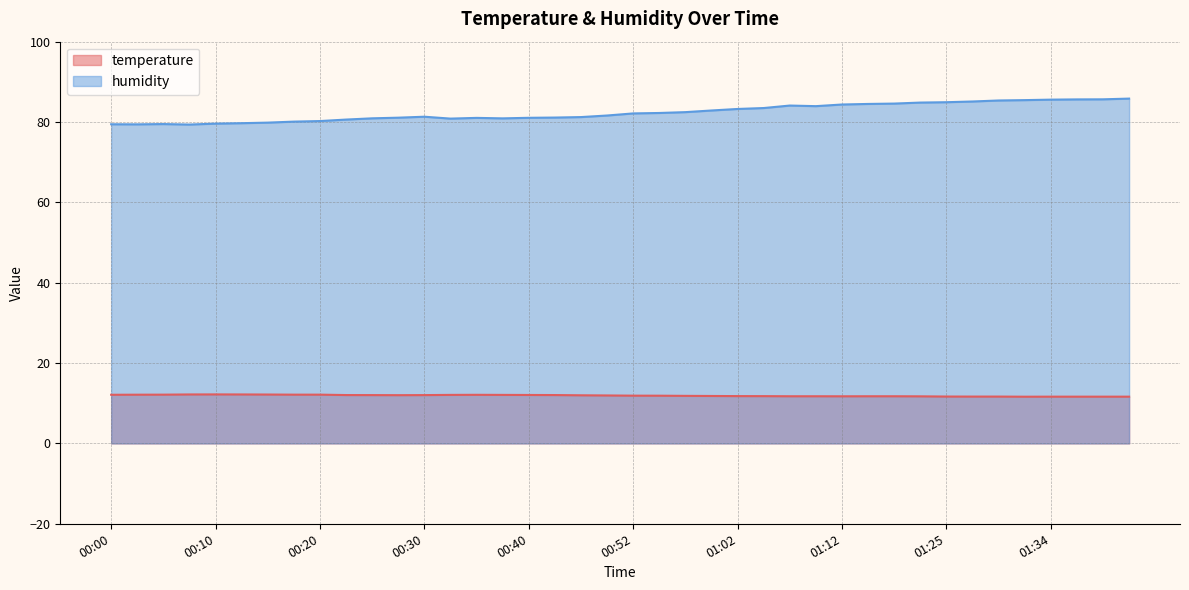

What are all the series names shown in the legend?

temperature, humidity